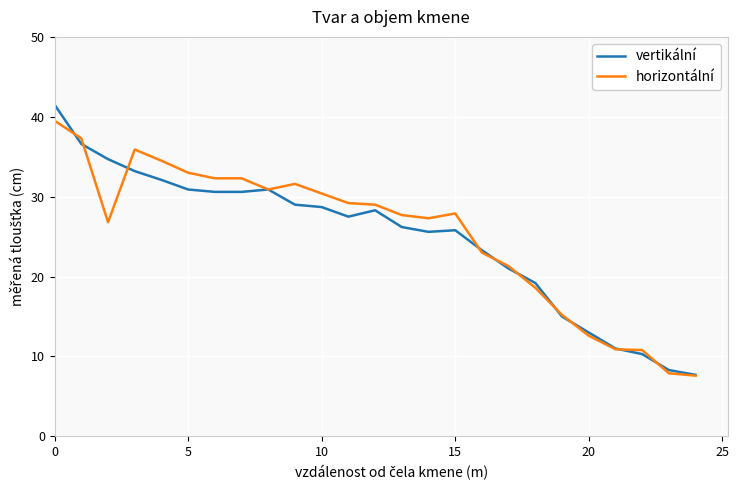

Rank the series by their maximum value, from highest to lowest.

vertikální, horizontální